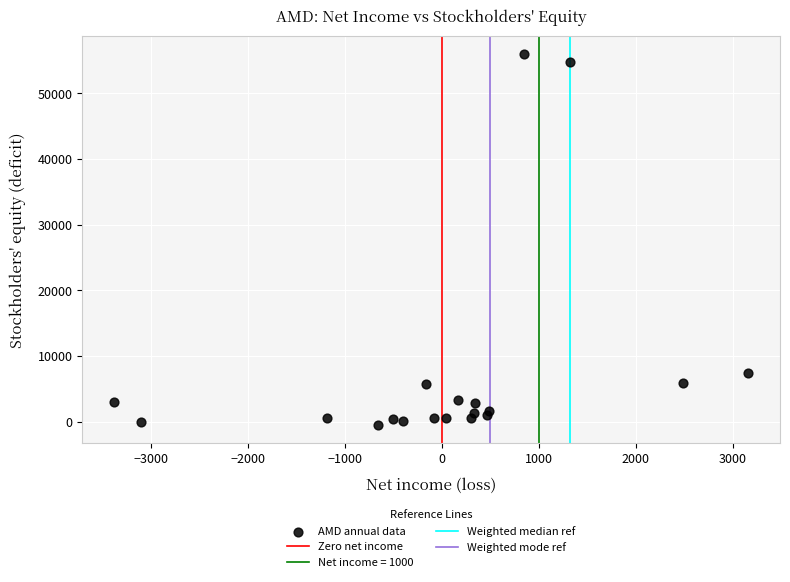

What Y value in the scatter plot is closest to 27740?

7497